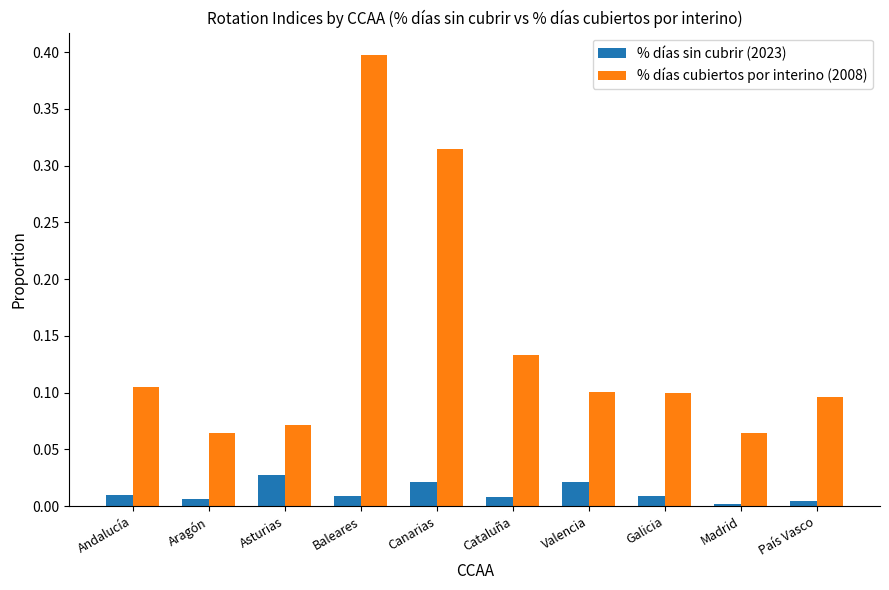

List the series in order of their overall mean, lowest first.

% días sin cubrir (2023), % días cubiertos por interino (2008)